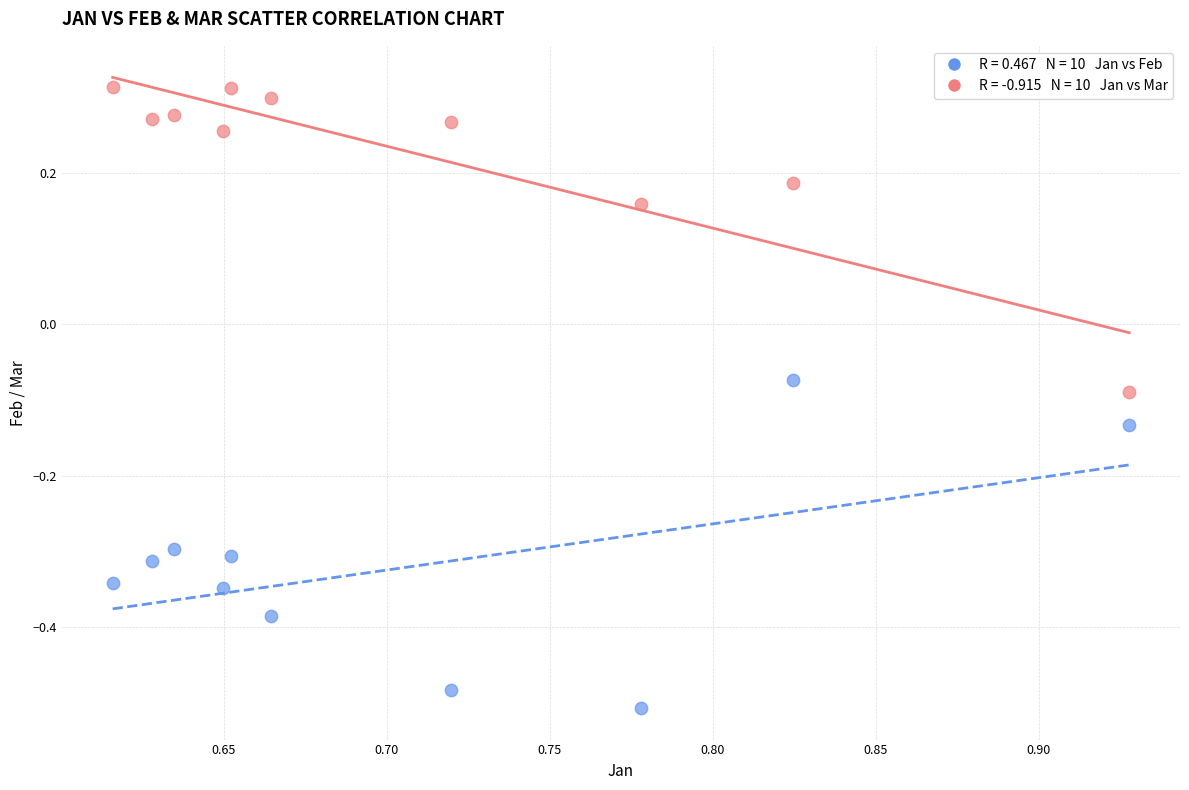

Across all data points, what is the range of Y values (max minus min)?

0.8